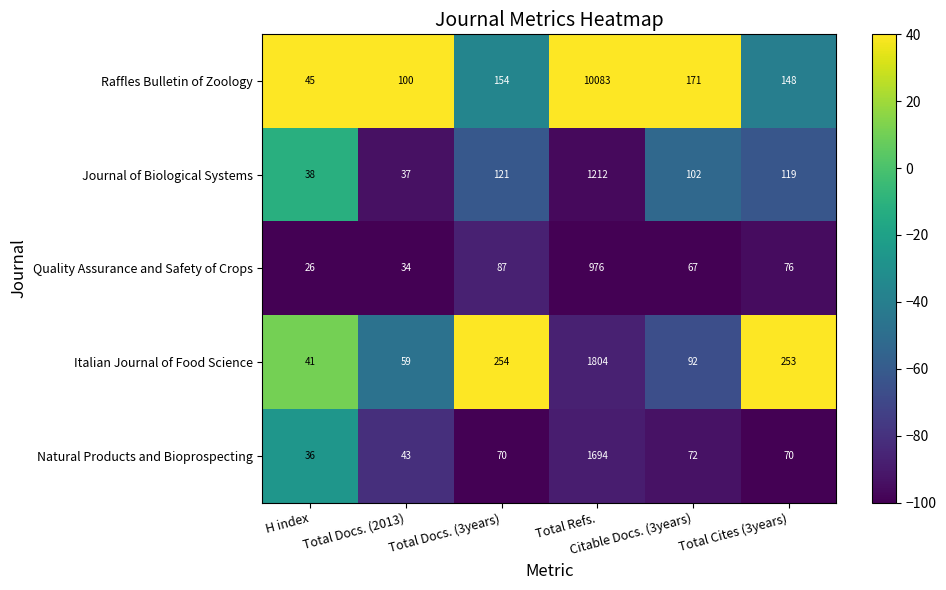

How many distinct data groups are displayed?

5